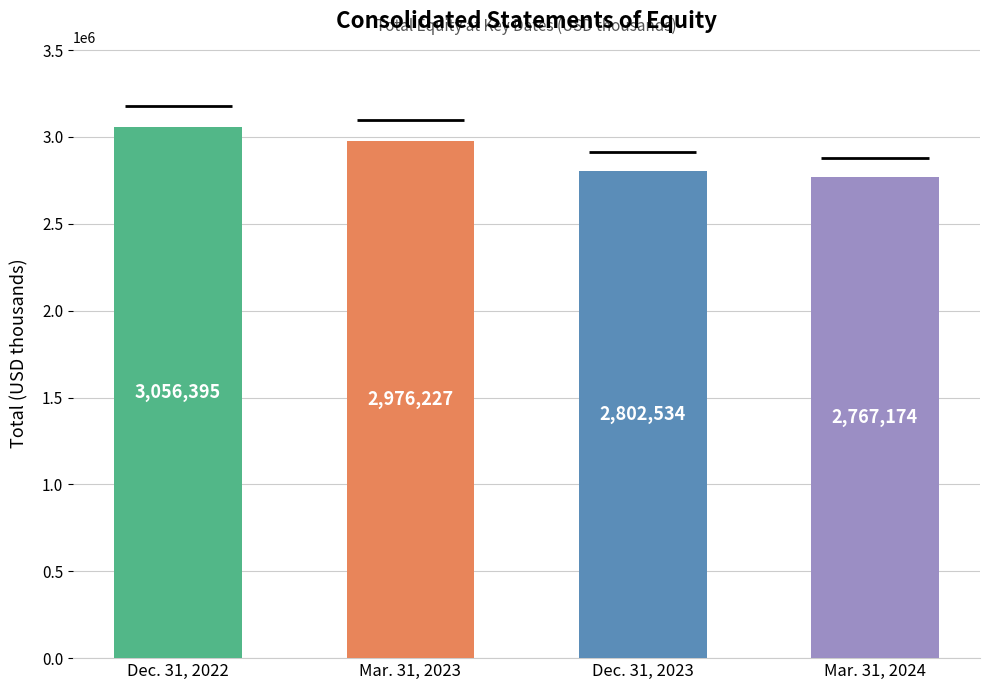

Count the values in the range 2802534 to 3056395.

3